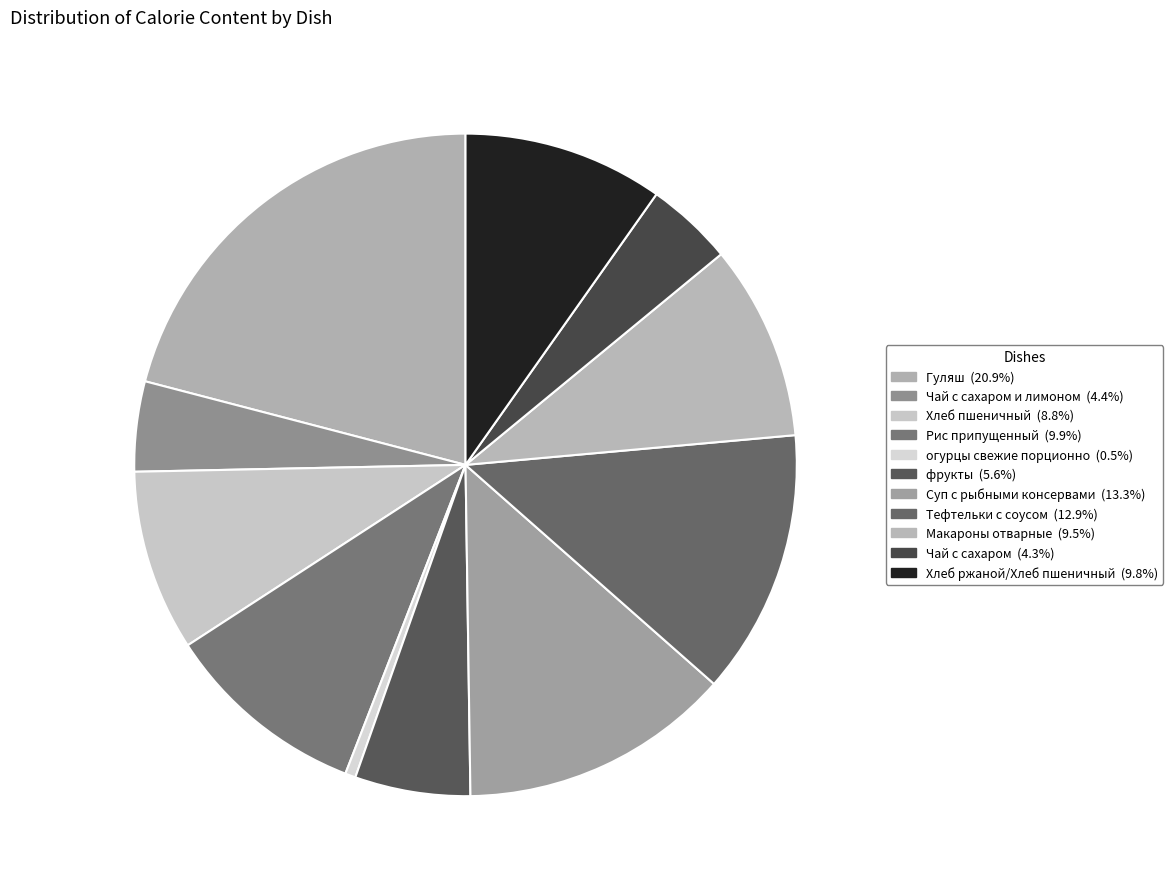

How many slices are in this pie chart?

11